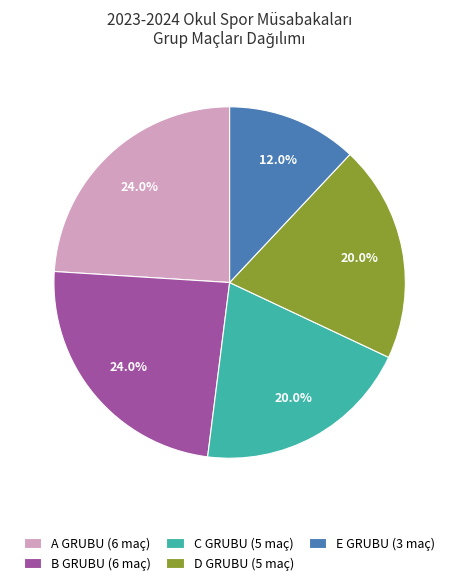

True or false: E accounts for 22% of the total.

False